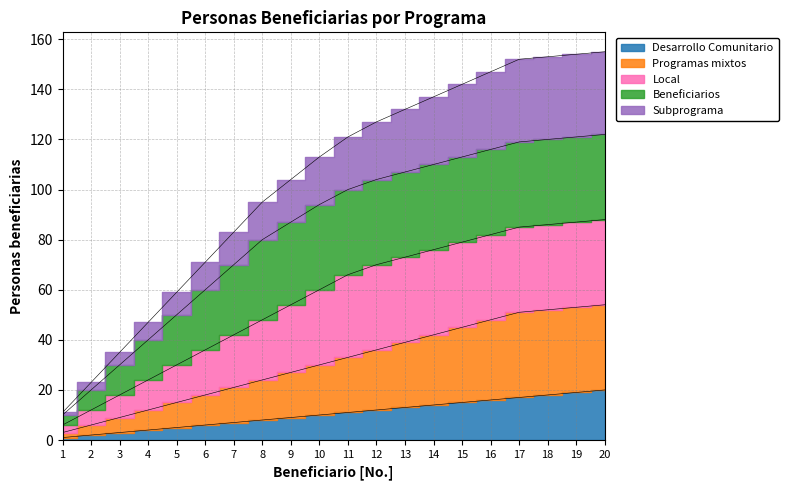

How many values in the Desarrollo Comunitario series exceed 11?

9